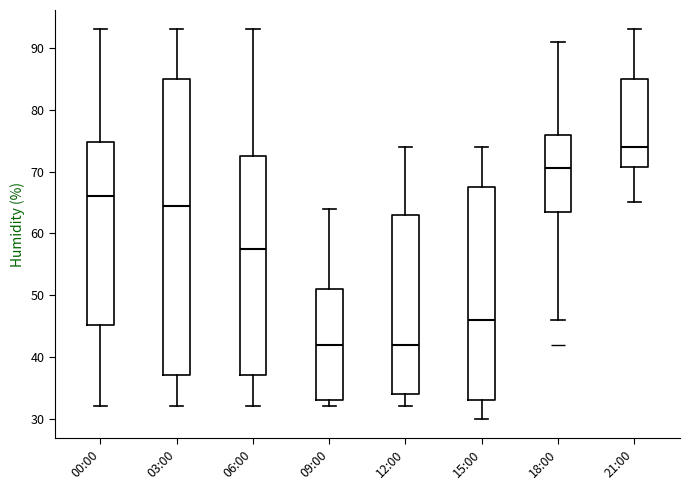

Comparing the boxes themselves (not the whiskers), which one is the tallest?

03:00